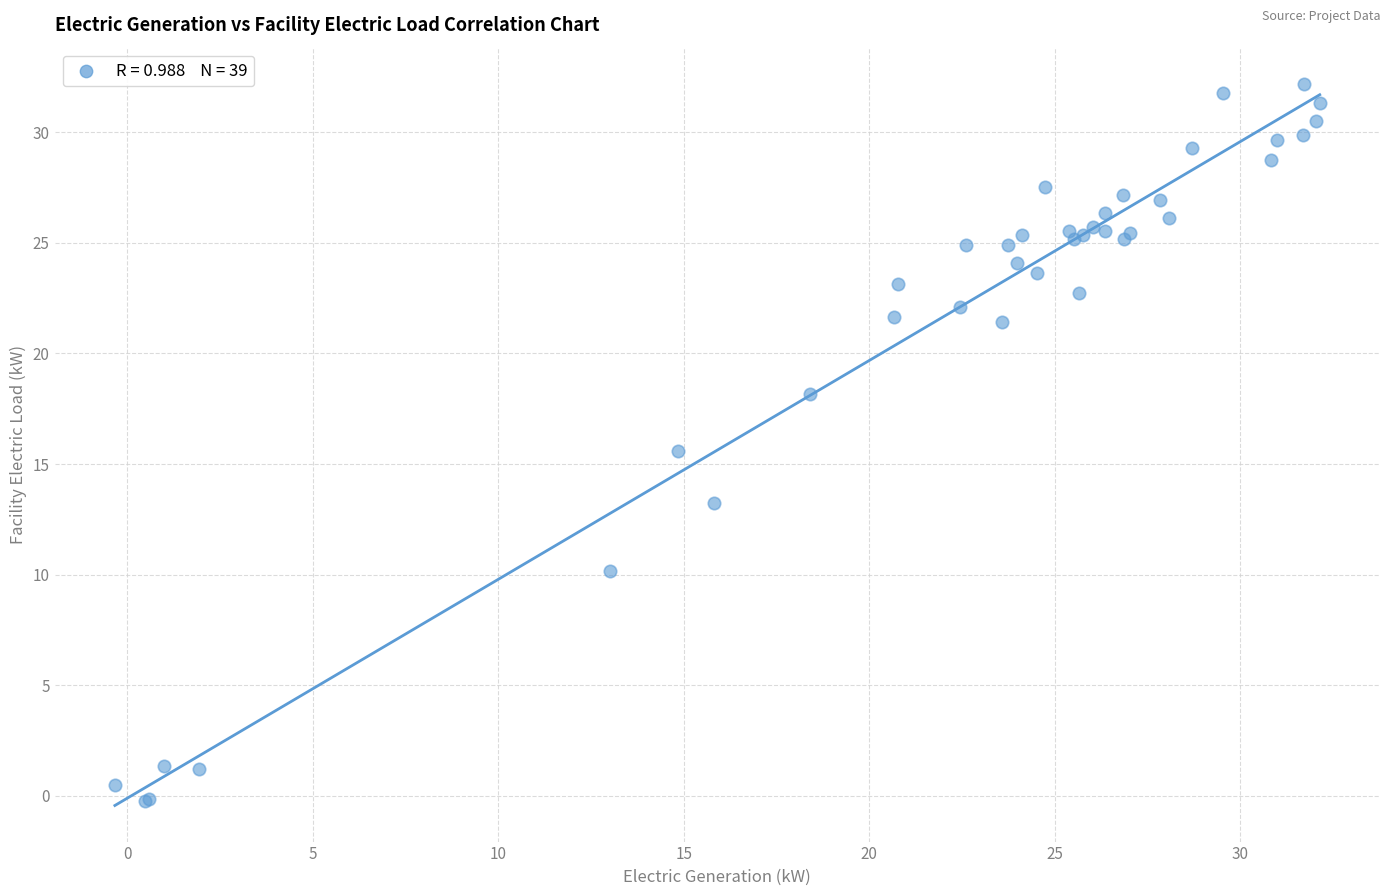

What Y value in the scatter plot is closest to 15?

15.6